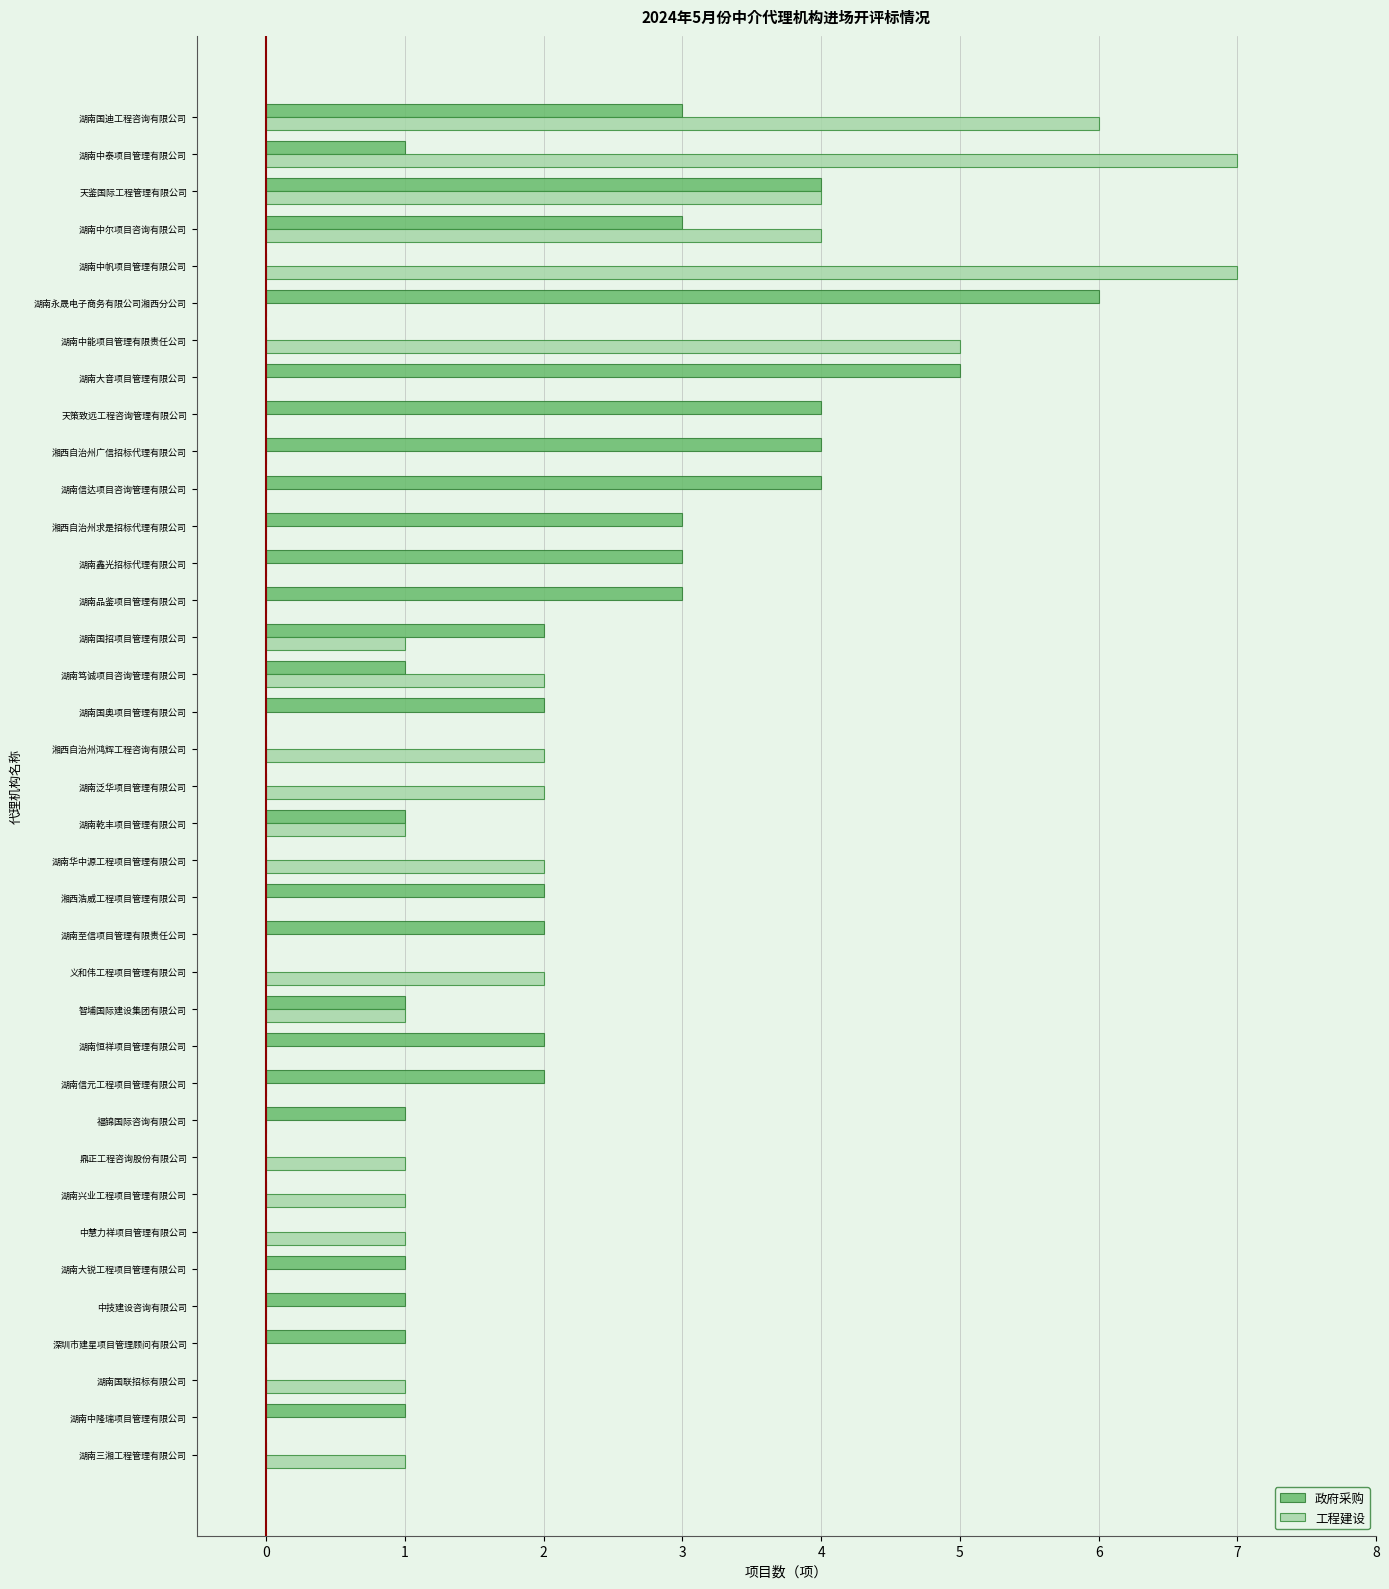

The value of 工程建设 at 湘西自治州求是招标代理有限公司 is 3. True or false?

False